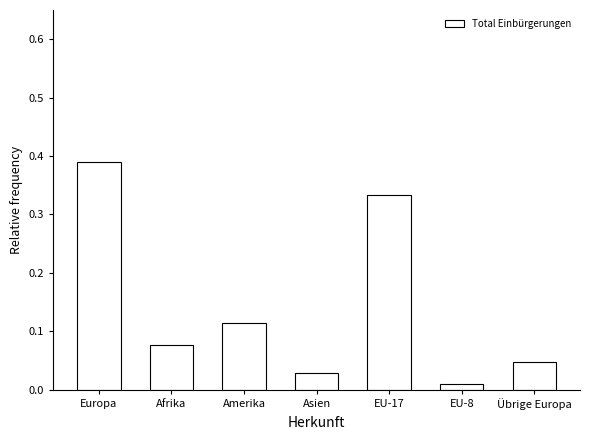

Are the bars horizontal?

No